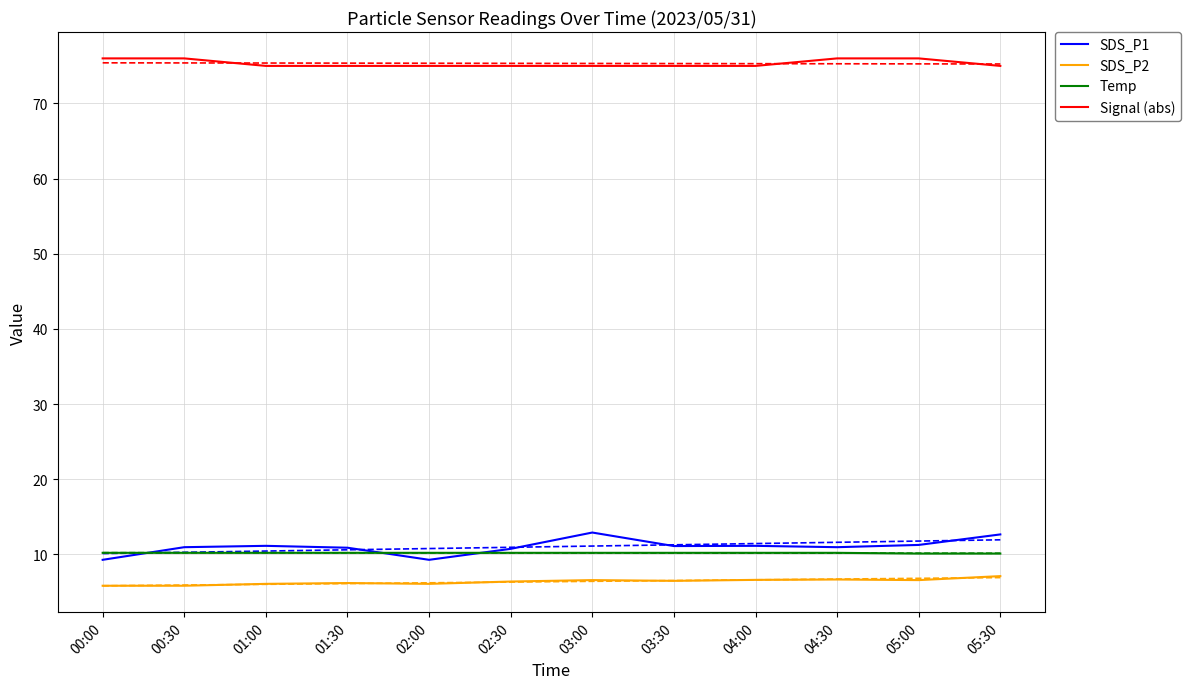

Reading right to left, transcribe all the data shown in this chart.

SDS_P1: 12.7	11.2	10.9	11.1	11.1	12.9	10.7	9.3	10.9	11.1	10.9	9.3
SDS_P2: 7.1	6.6	6.7	6.6	6.5	6.6	6.4	6.1	6.2	6.1	5.8	5.8
Temp: 10.1	10.1	10.2	10.2	10.2	10.2	10.2	10.2	10.2	10.2	10.2	10.2
Signal (abs): 75.0	76.0	76.0	75.0	75.0	75.0	75.0	75.0	75.0	75.0	76.0	76.0